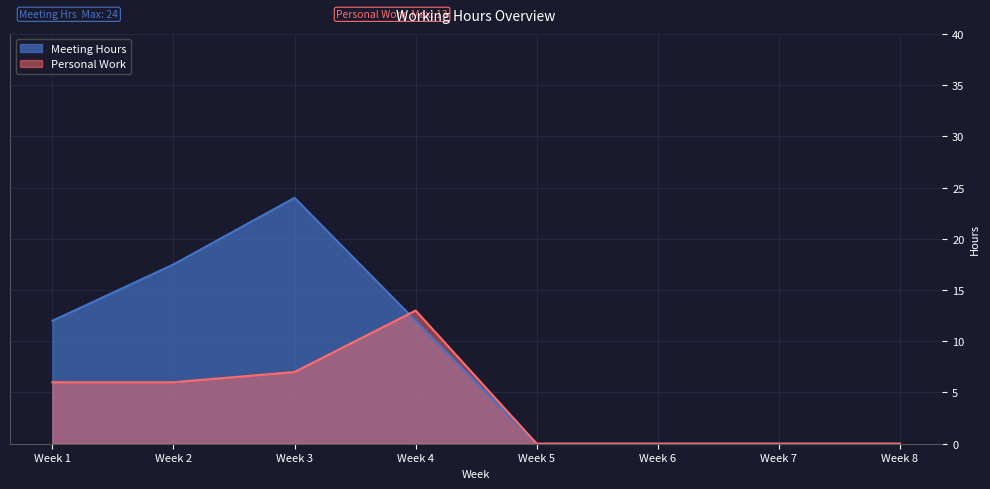

How many interior local peaks does the Meeting Hours series have?

1